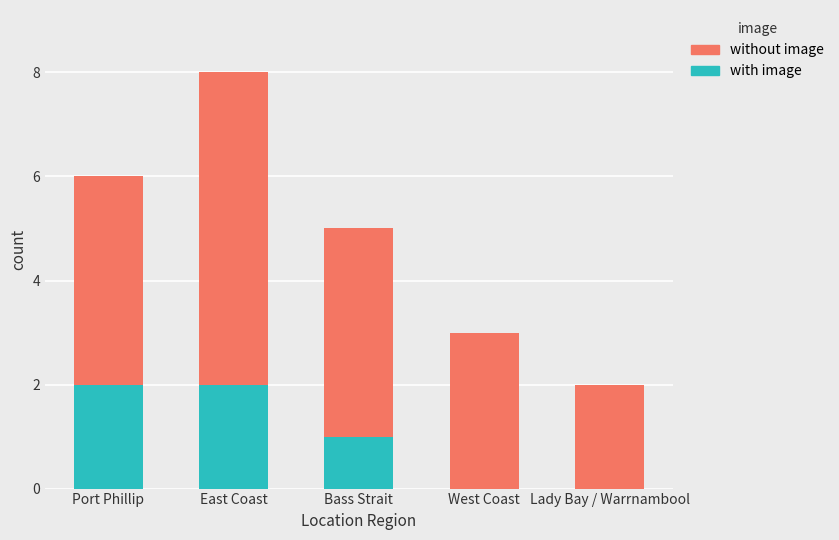

Reading left to right, list the values for the with image series.

Port Phillip=2	East Coast=2	Bass Strait=1	West Coast=0	Lady Bay / Warrnambool=0